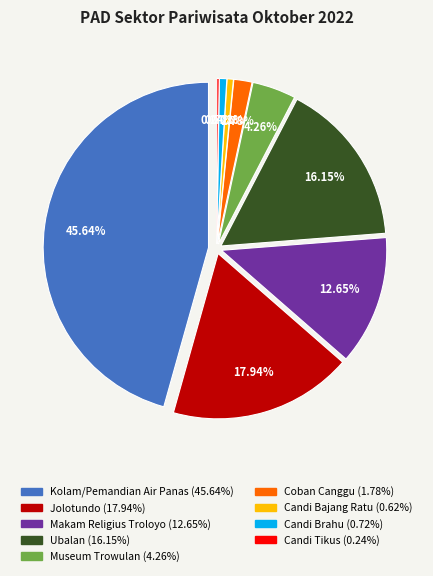

Is the sum of Candi Brahu and Candi Bajang Ratu greater than half?

No